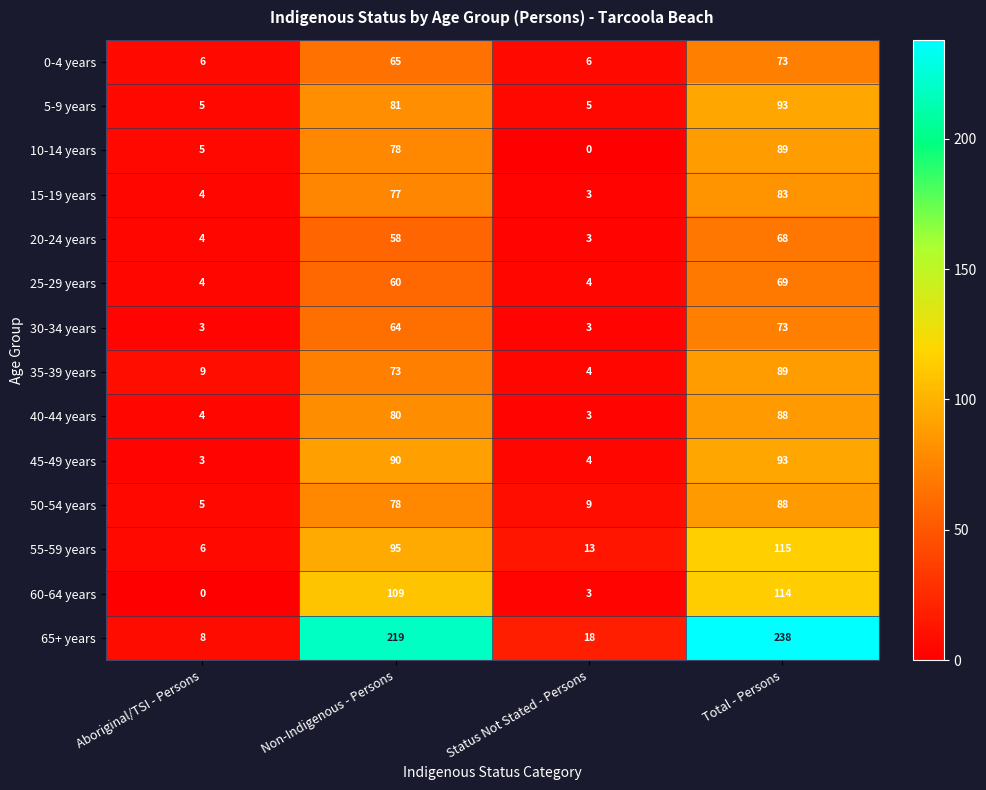

Is it true that 5-9 years equals 3 at Aboriginal/TSI - Persons?

False